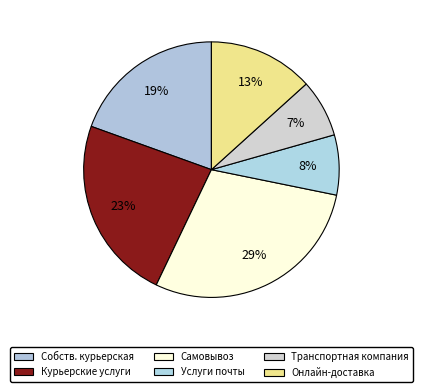

Count the number of slices in the pie.

6